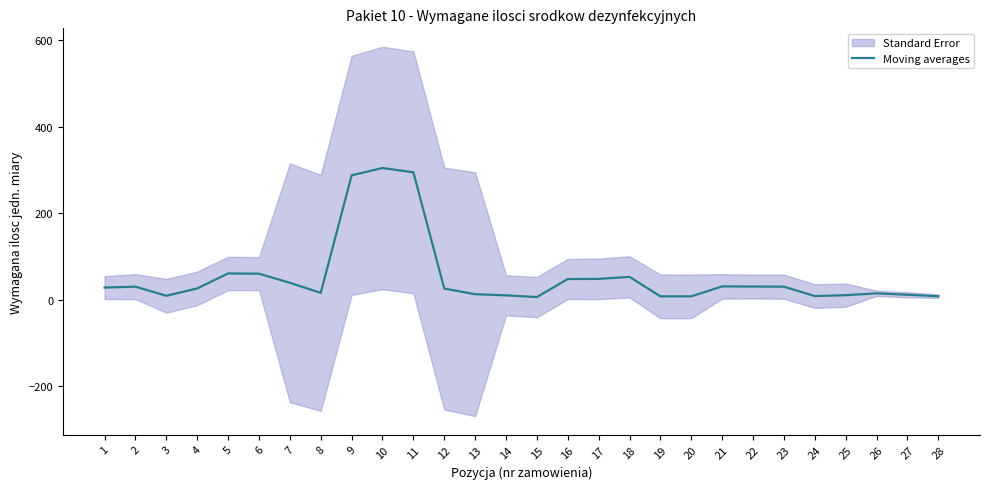

What is the value of the 15th point from the left?

6.3